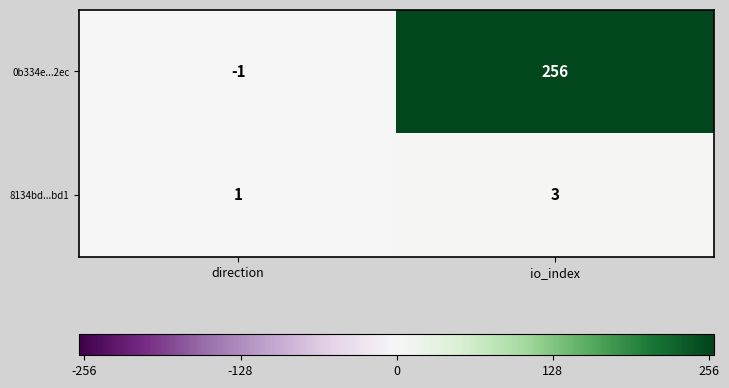

Is it true that 0b334e...2ec equals 256 at io_index?

True